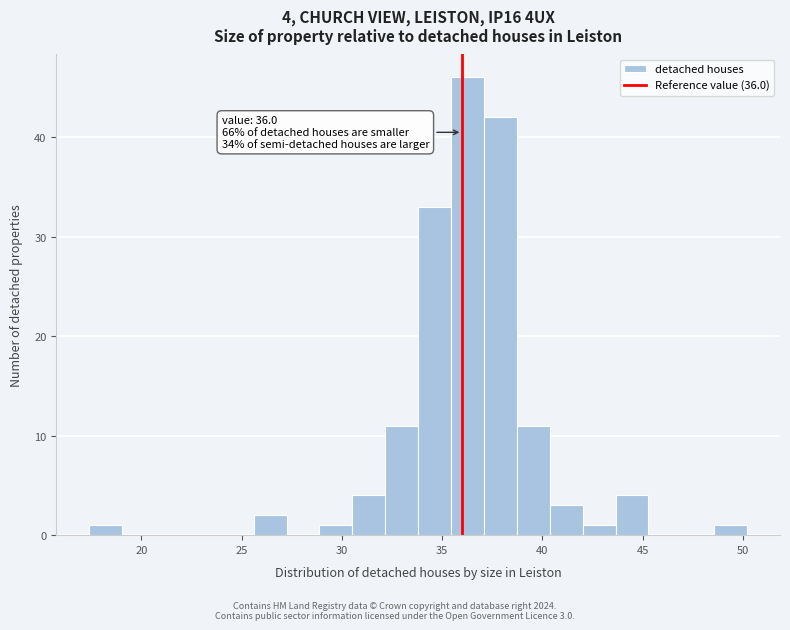

Around what value on the x-axis is the tallest bar? Give the approximate position of its centre, as read against the axis.

36.5